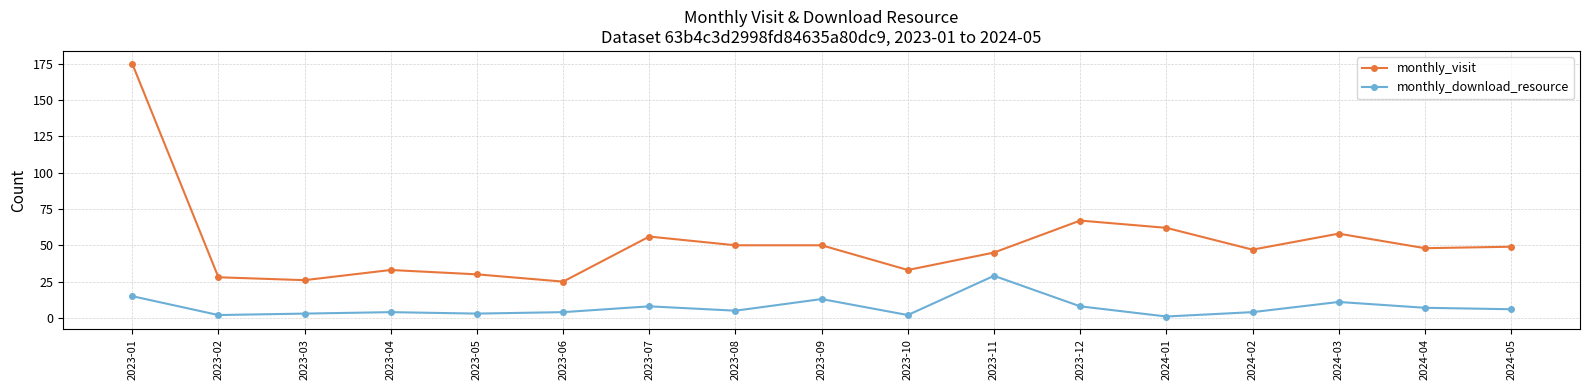

Does the chart display data point markers on the line(s)?

Yes